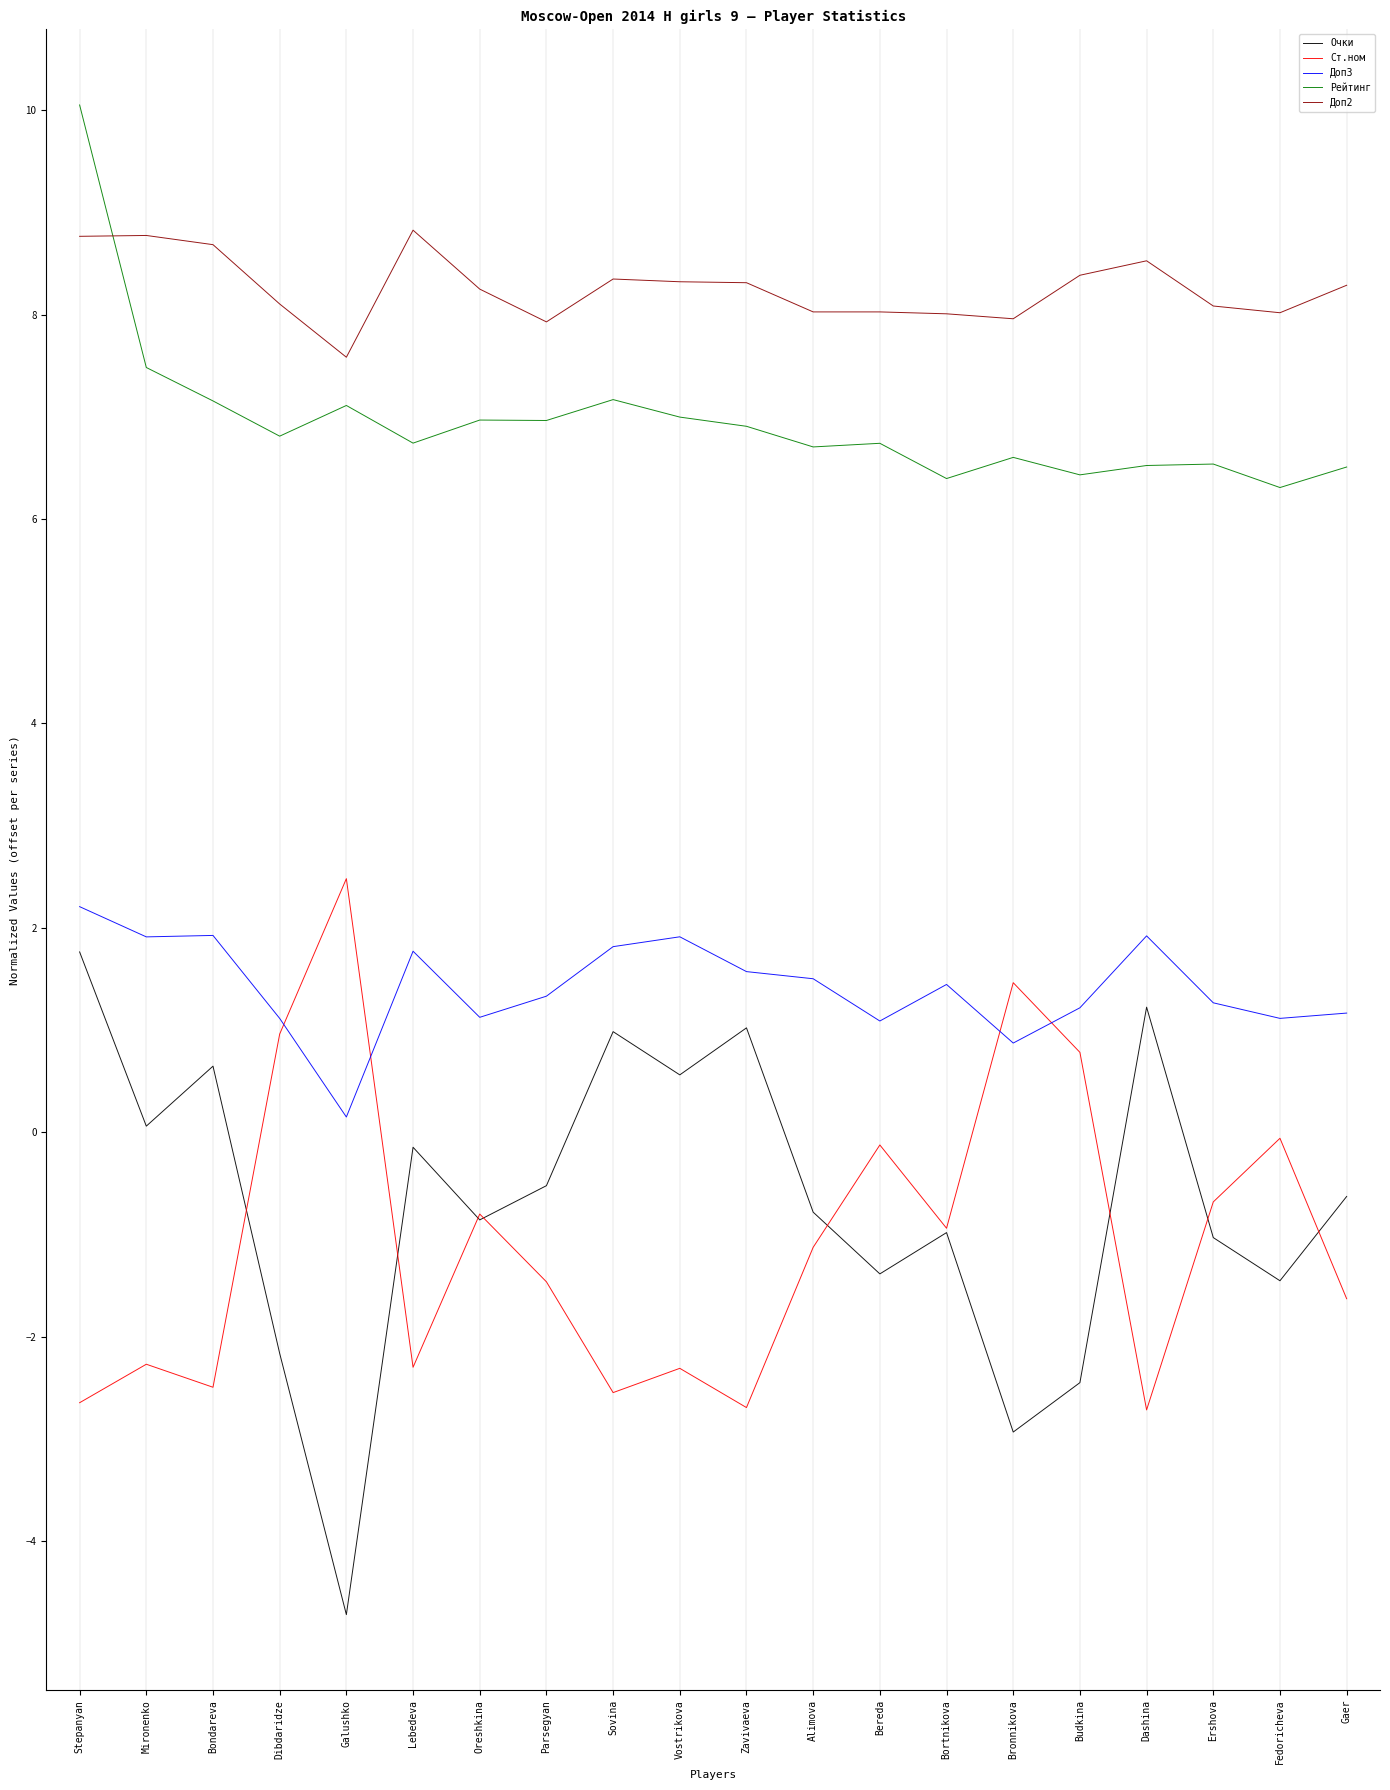

What is the average value of the Доп3 series?

1.4